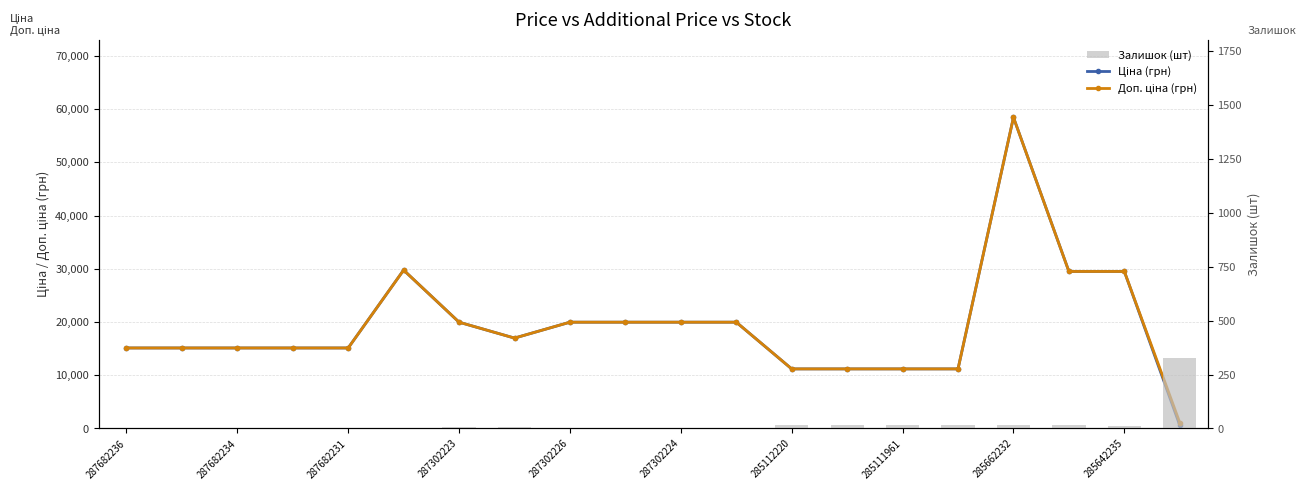

At 287682234, list the series in order from smallest to largest.

Залишок (шт), Ціна (грн), Доп. ціна (грн)